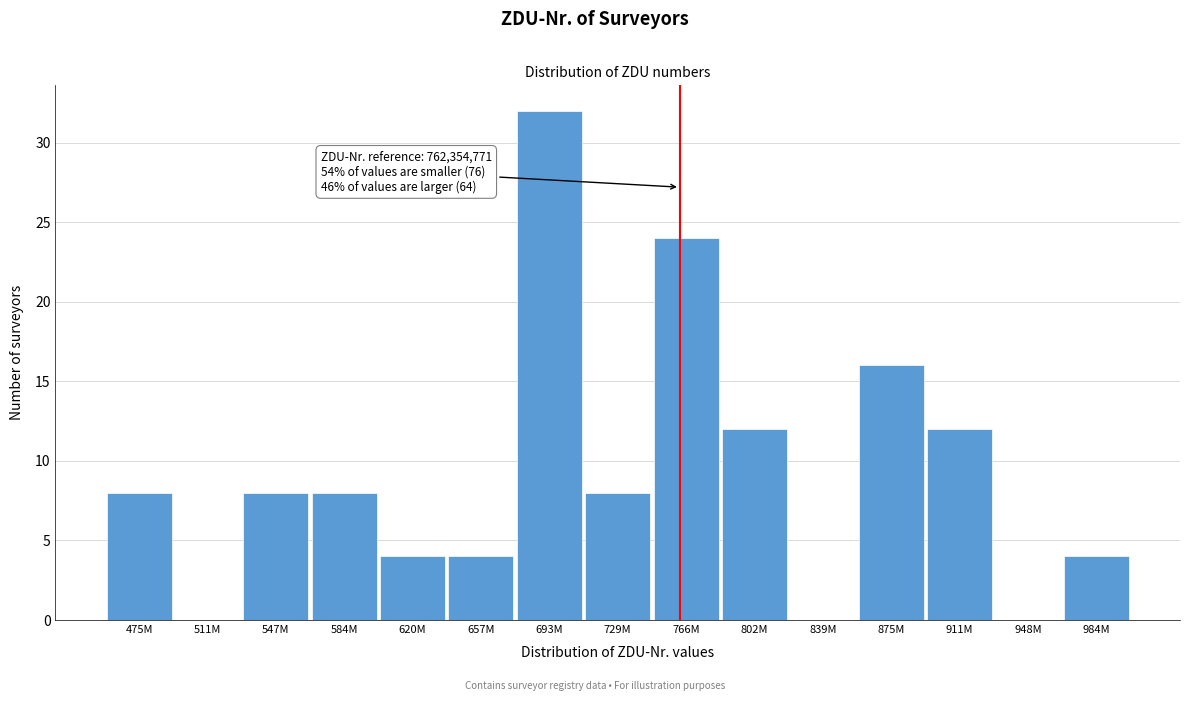

Reading left to right, transcribe all the data shown in this chart.

475M=8	511M=0	547M=8	584M=8	620M=4	657M=4	693M=32	729M=8	766M=24	802M=12	839M=0	875M=16	911M=12	948M=0	984M=4